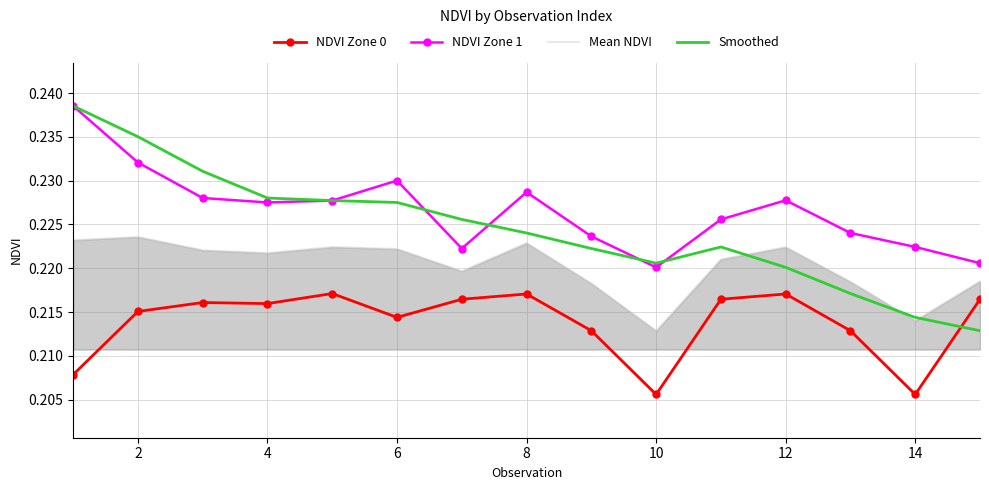

True or false: NDVI Zone 1 and NDVI Zone 0 cross at least once.

False